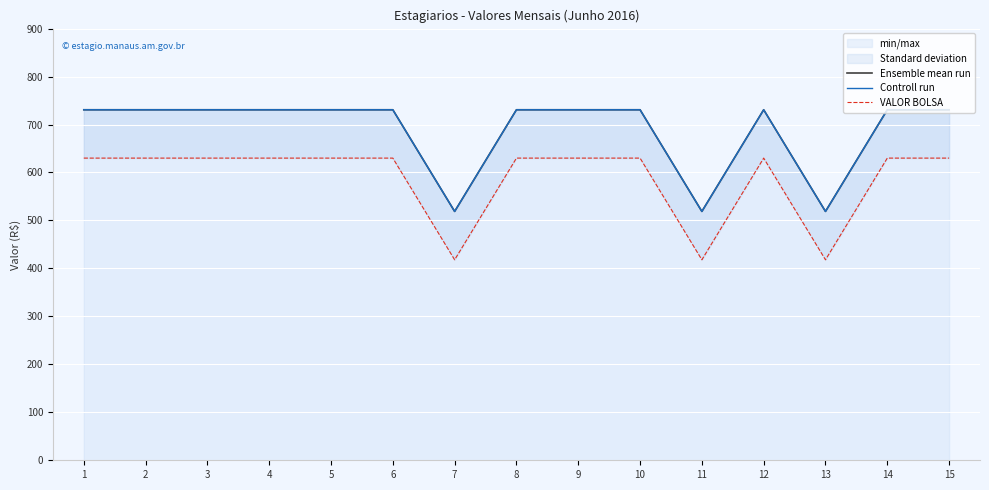

Which series has the widest spread of values?

Ensemble mean run